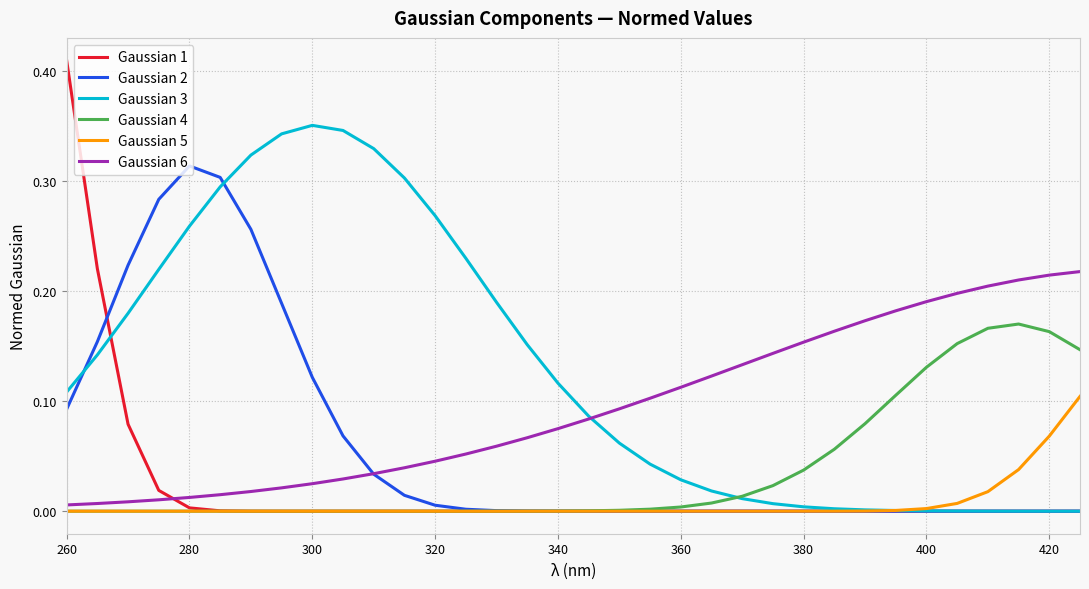

Which series has the largest range (max minus min)?

Gaussian 1